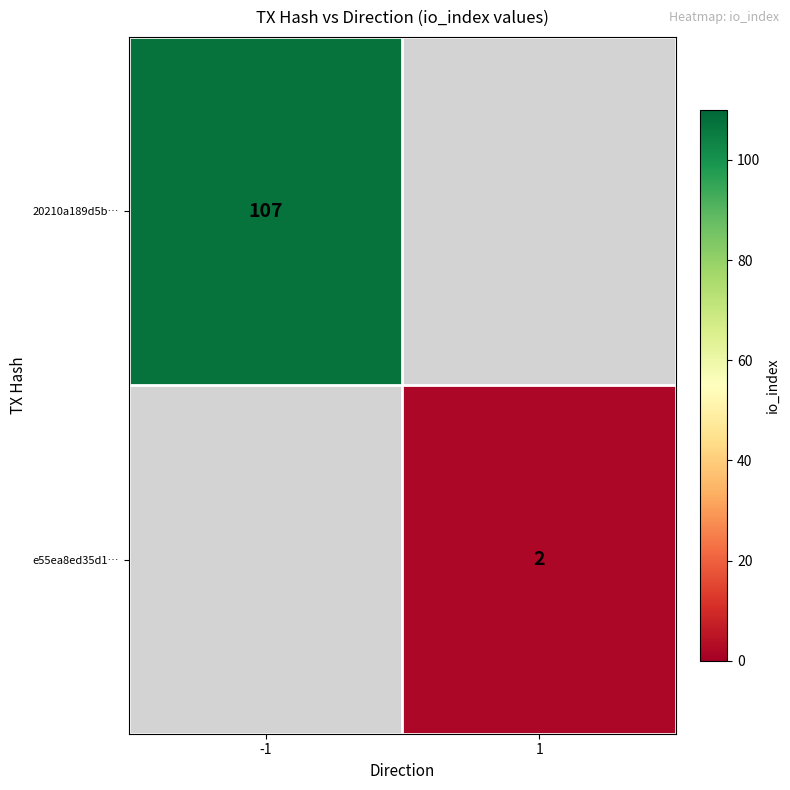

Is it true that 20210a189d5b… equals 107 at -1?

True